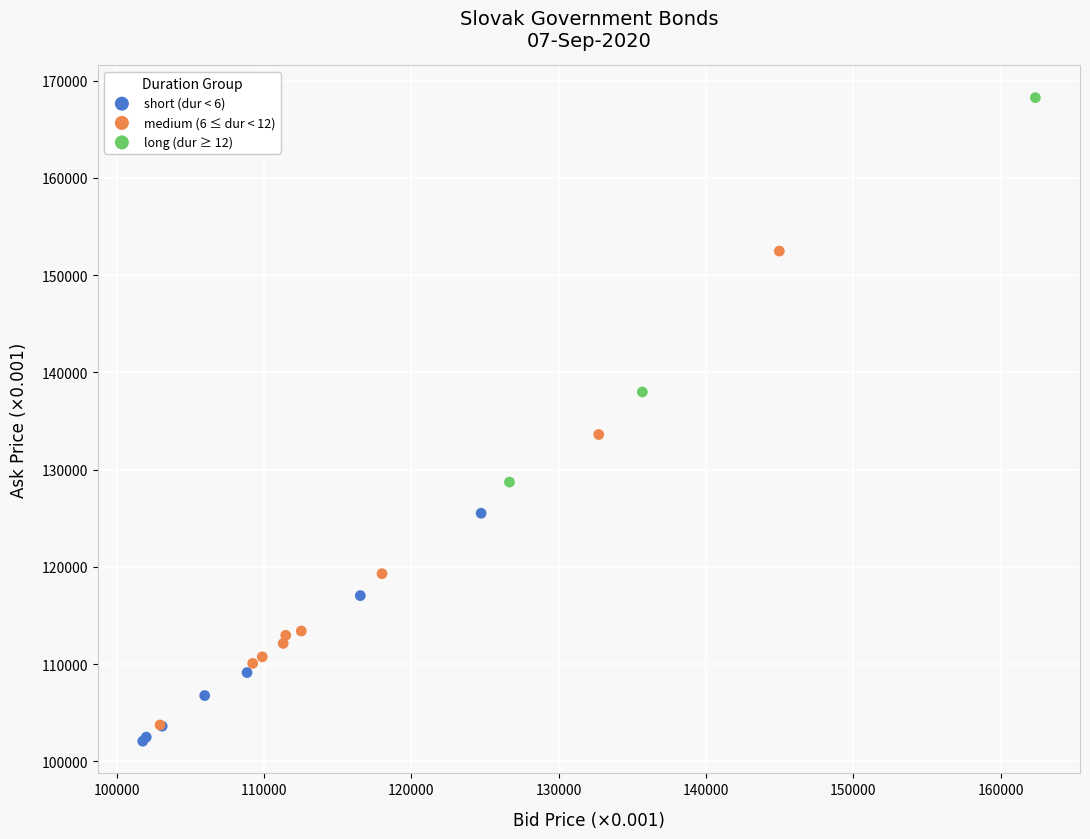

Which series contains the lowest Y value?

short (dur < 6)